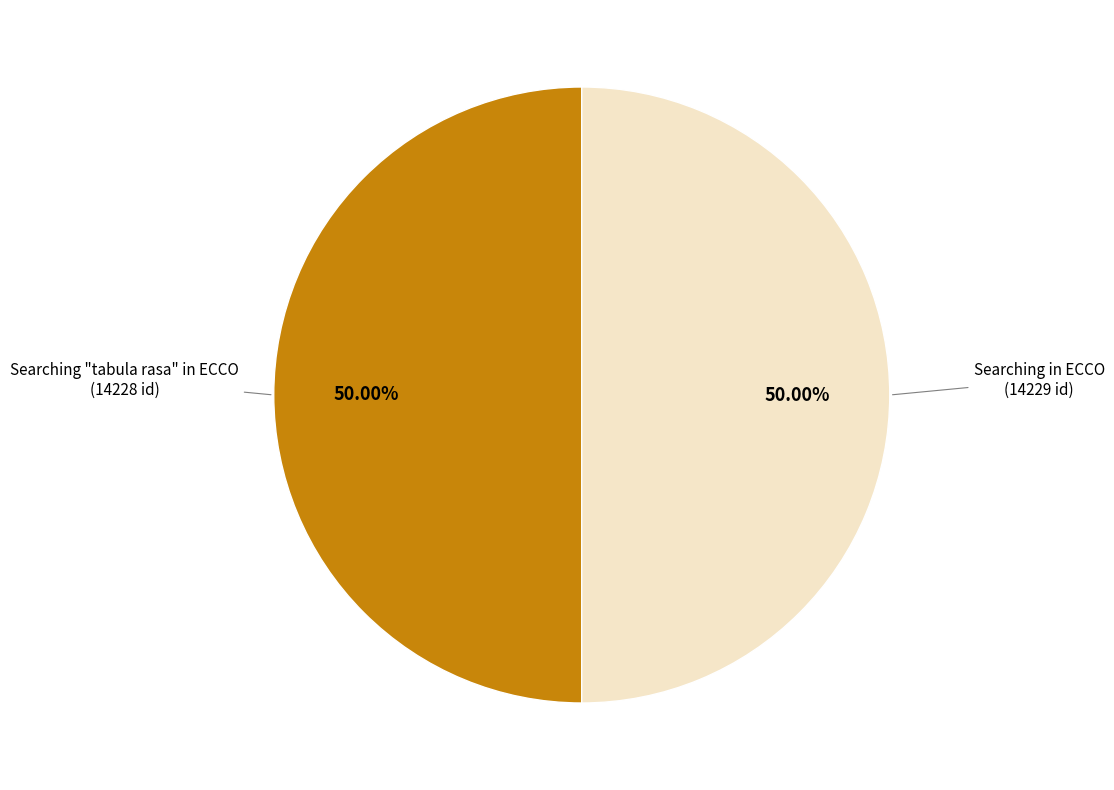

How many slices are in this pie chart?

2